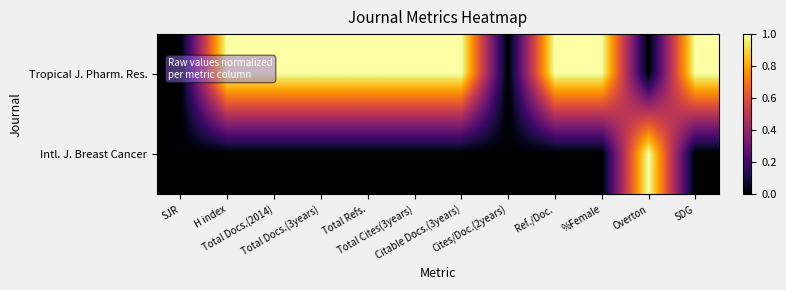

How many data points does each series have?

12